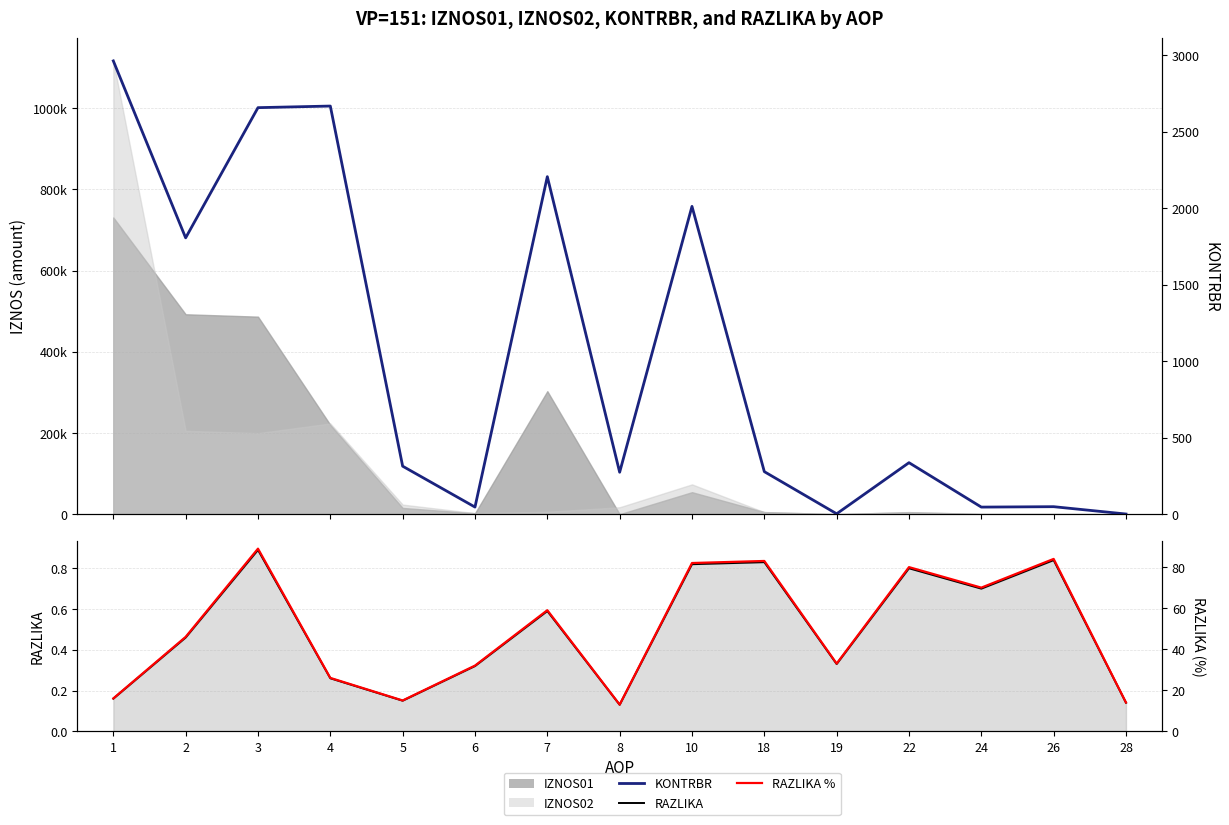

Rank the series at 22 from highest to lowest value.

KONTRBR, RAZLIKA %, RAZLIKA line